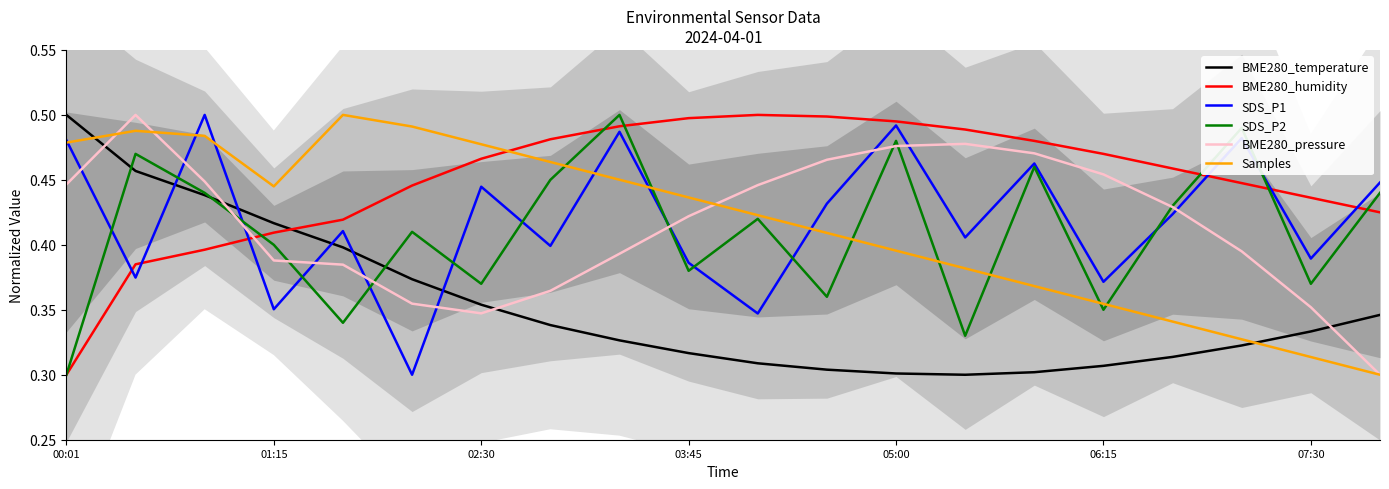

Which series ends up on top after the final intersection of BME280_temperature and SDS_P1?

SDS_P1